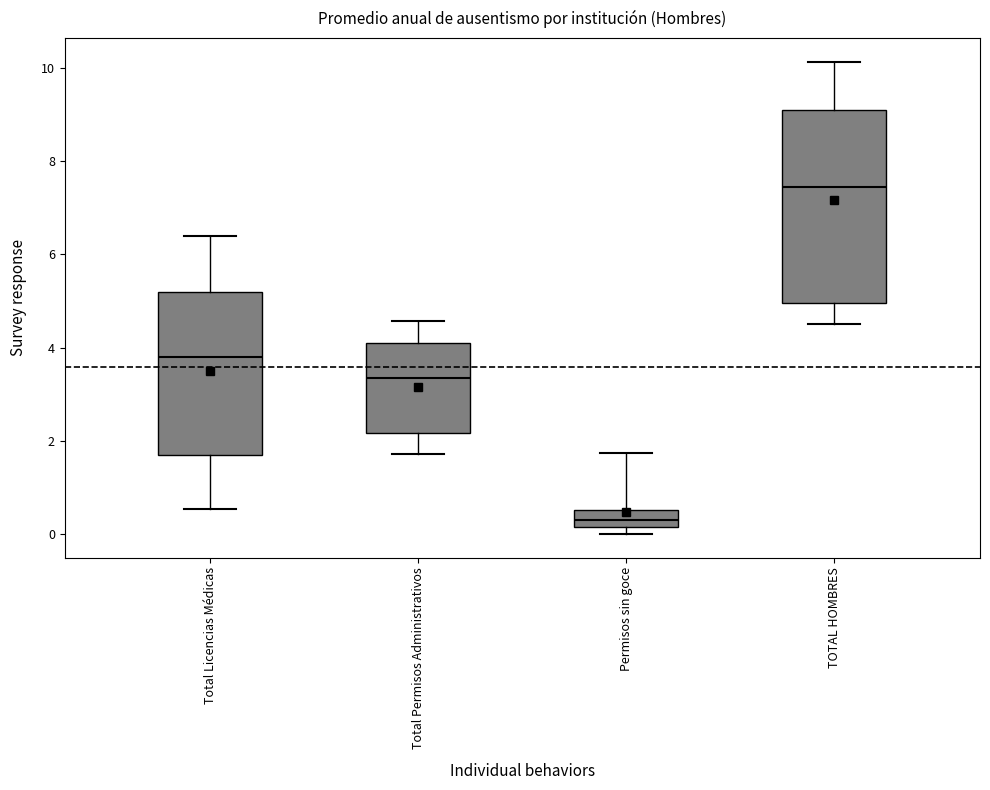

Where is the lower edge of the box for TOTAL HOMBRES on the y-axis? The values are not printed on the chart, so give them approximately, as read against the axis.

5.0